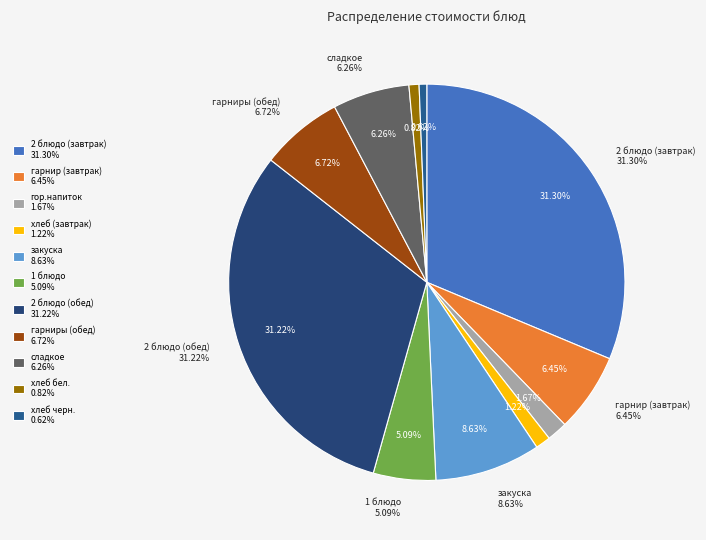

Is the sum of сладкое and гарнир (завтрак) greater than half?

No